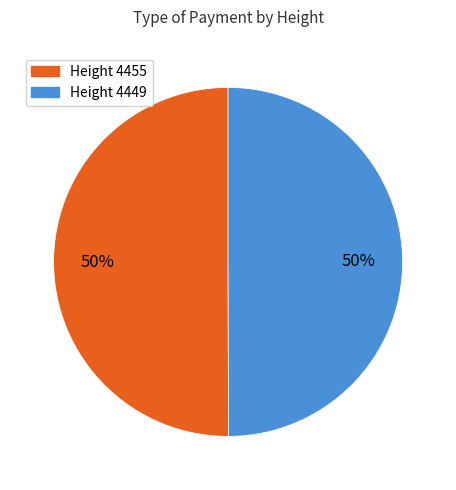

How many slices are in this pie chart?

2